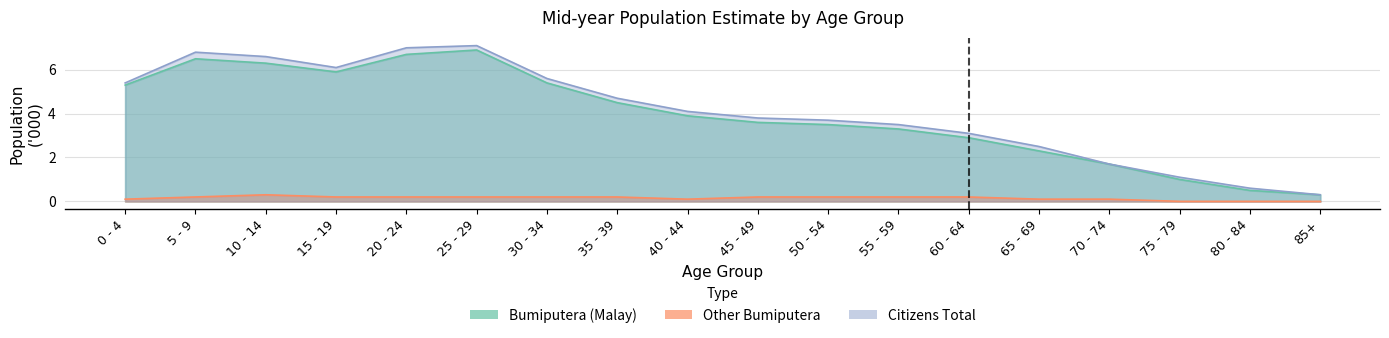

The Forecast (Citizens Total) series shows 4.1 at 40 - 44. True or false?

True